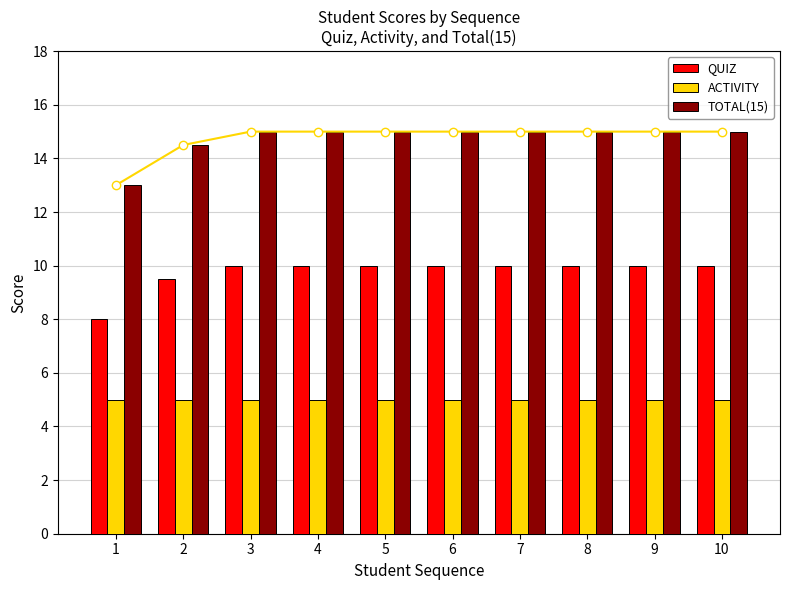

True or false: QUIZ has a value of 13.5 at 10.

False